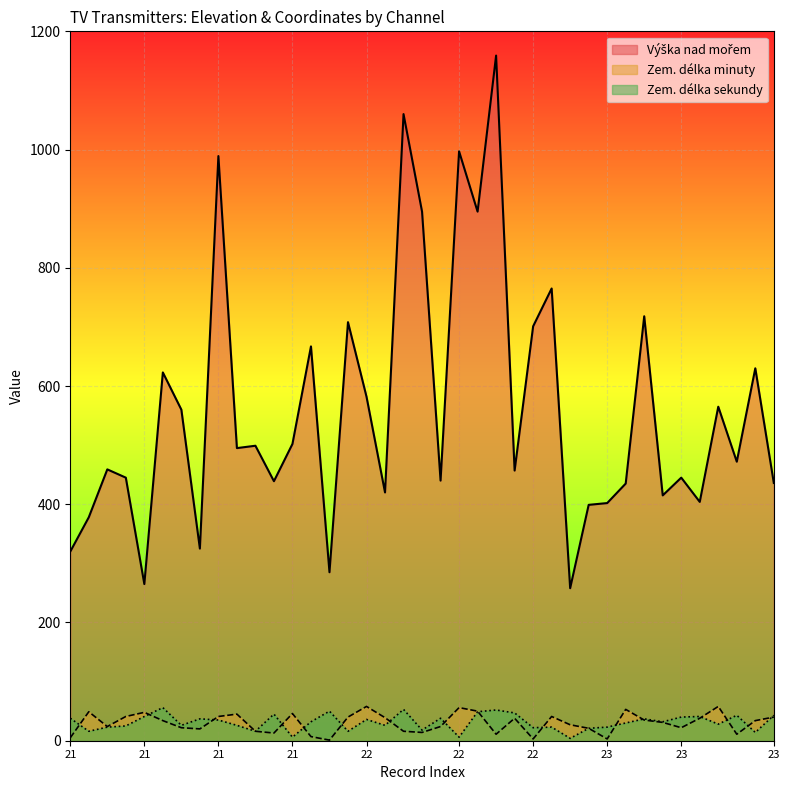

At how many categories does at least one series exceed 659?

11